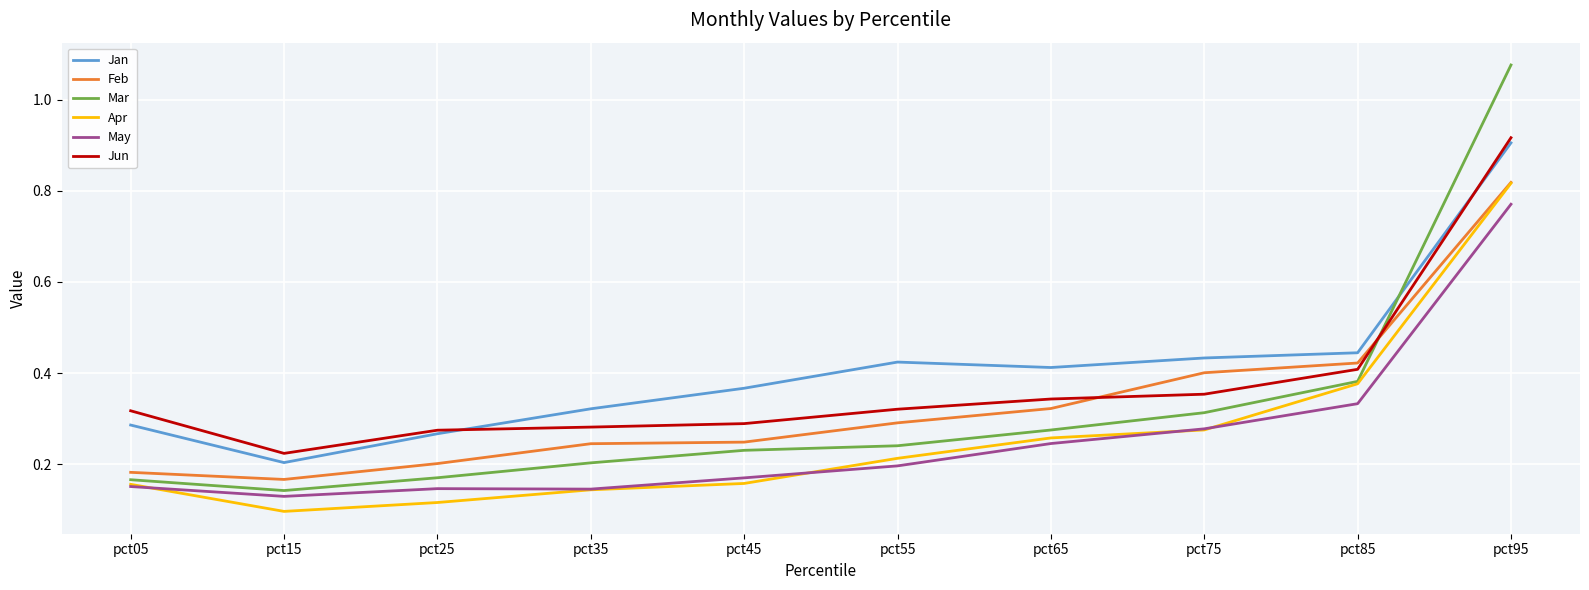

Which series ends up on top after the final intersection of Feb and Mar?

Mar